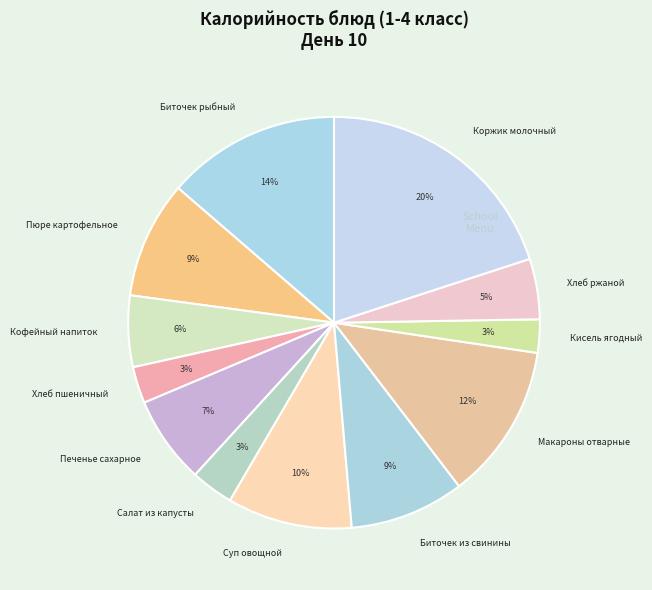

Which category has the biggest portion of the pie?

Коржик молочный